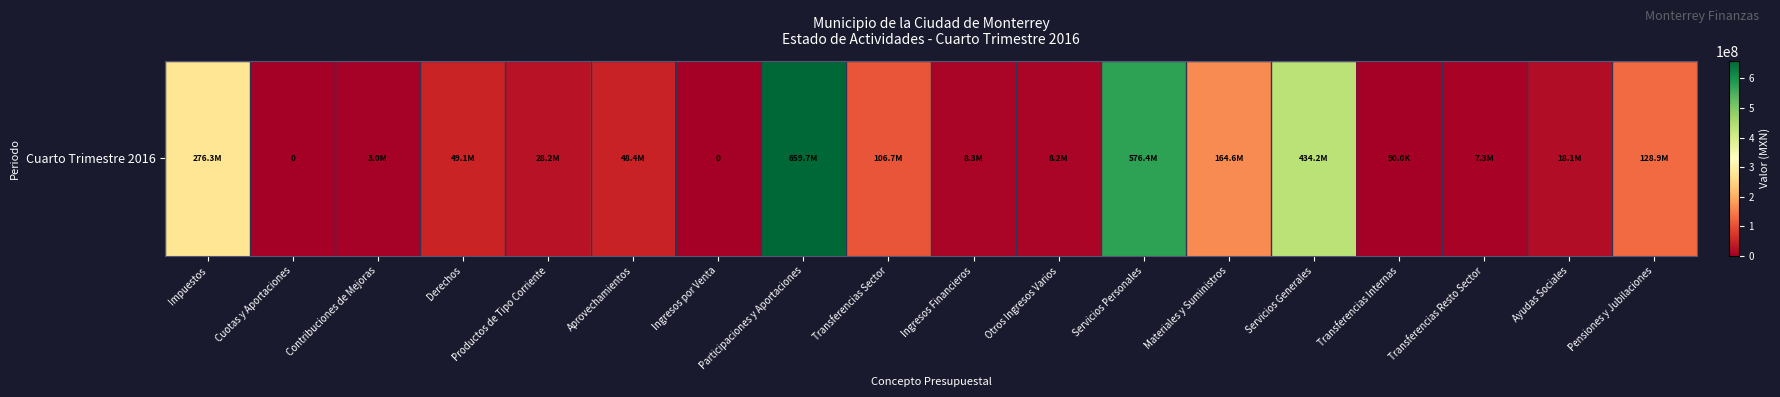

What is the change in value from Impuestos to Contribuciones de Mejoras?

-273330829.6